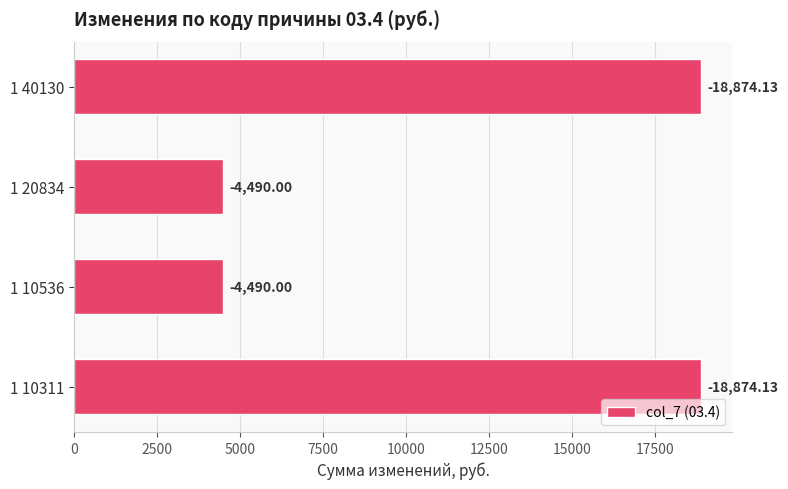

How many bars are there in total?

4